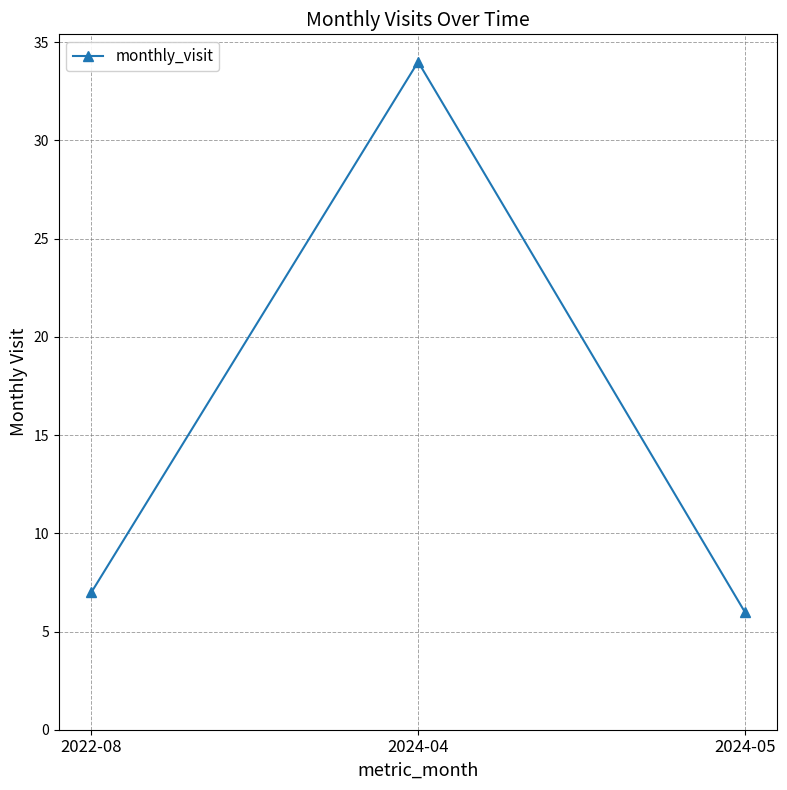

What is the minimum value shown in the chart?

6